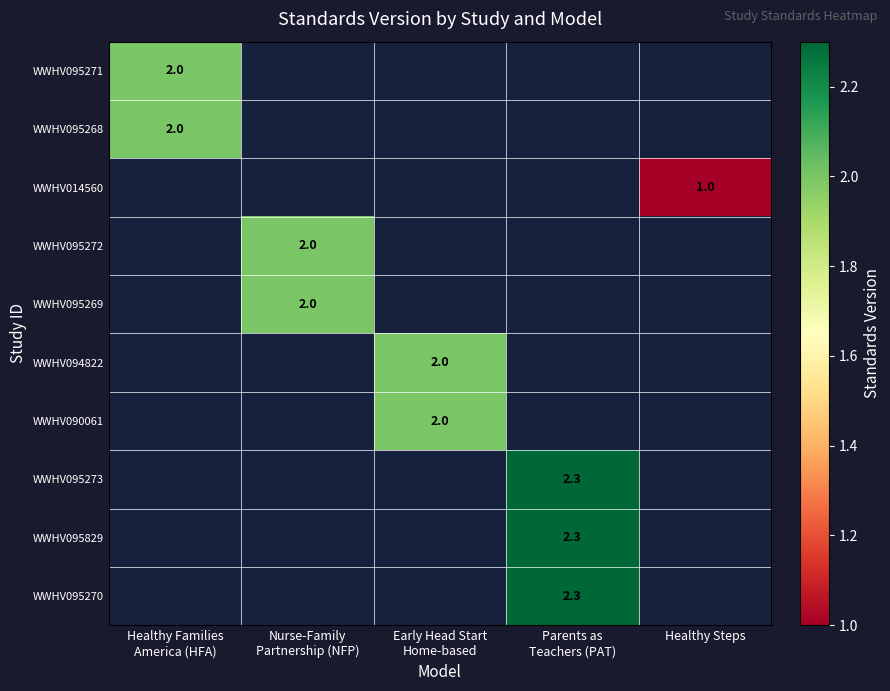

The value of WWHV014560 at Healthy Steps is 0.2. True or false?

False